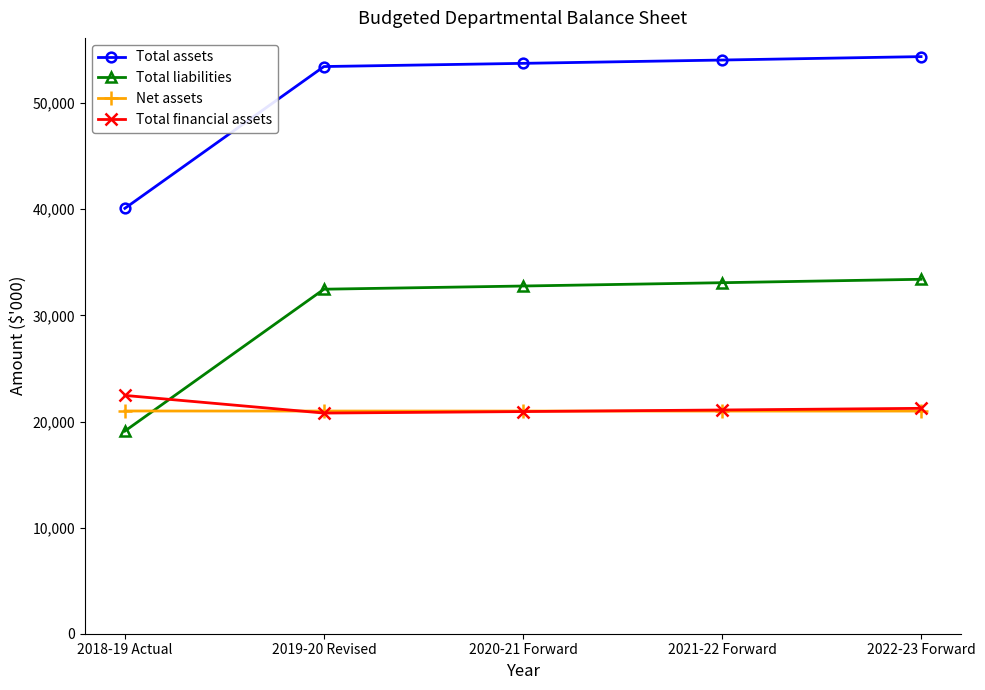

What is the value of the Net assets point at the 1st from the left?

20991